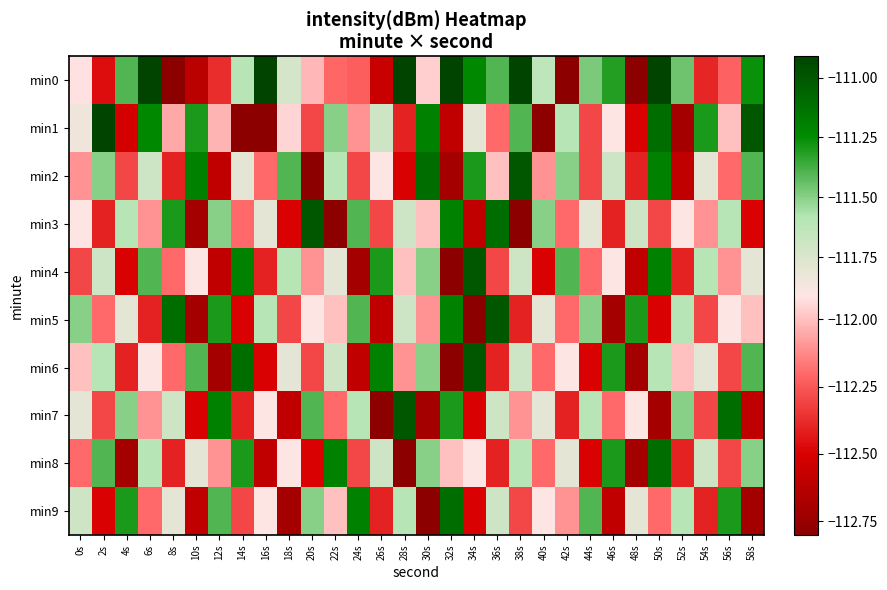

Reading right to left, what are all the values shown in this chart?

min0: 58s=-111.3	56s=-112.2	54s=-112.4	52s=-111.5	50s=-110.9	48s=-113.3	46s=-111.3	44s=-111.5	42s=-113.4	40s=-111.6	38s=-108.9	36s=-111.4	34s=-111.2	32s=-109.6	30s=-112.0	28s=-110.8	26s=-112.6	24s=-112.2	22s=-112.2	20s=-112.0	18s=-111.7	16s=-110.9	14s=-111.6	12s=-112.4	10s=-112.6	8s=-113.0	6s=-109.9	4s=-111.4	2s=-112.5	0s=-111.9
min1: 58s=-111.0	56s=-112.0	54s=-111.3	52s=-112.7	50s=-111.1	48s=-112.5	46s=-111.9	44s=-112.3	42s=-111.6	40s=-112.8	38s=-111.4	36s=-112.2	34s=-111.8	32s=-112.6	30s=-111.2	28s=-112.4	26s=-111.7	24s=-112.1	22s=-111.5	20s=-112.3	18s=-111.9	16s=-114.0	14s=-113.3	12s=-112.0	10s=-111.3	8s=-112.1	6s=-111.2	4s=-112.5	2s=-110.8	0s=-111.8
min2: 58s=-111.4	56s=-112.2	54s=-111.8	52s=-112.6	50s=-111.2	48s=-112.4	46s=-111.7	44s=-112.3	42s=-111.5	40s=-112.1	38s=-111.0	36s=-112.0	34s=-111.3	32s=-112.7	30s=-111.1	28s=-112.5	26s=-111.9	24s=-112.3	22s=-111.6	20s=-112.8	18s=-111.4	16s=-112.2	14s=-111.8	12s=-112.6	10s=-111.2	8s=-112.4	6s=-111.7	4s=-112.3	2s=-111.5	0s=-112.1
min3: 58s=-112.5	56s=-111.6	54s=-112.1	52s=-111.9	50s=-112.3	48s=-111.7	46s=-112.4	44s=-111.8	42s=-112.2	40s=-111.5	38s=-112.9	36s=-111.1	34s=-112.6	32s=-111.2	30s=-112.0	28s=-111.7	26s=-112.3	24s=-111.4	22s=-112.8	20s=-111.0	18s=-112.5	16s=-111.8	14s=-112.2	12s=-111.5	10s=-112.7	8s=-111.3	6s=-112.1	4s=-111.6	2s=-112.4	0s=-111.9
min4: 58s=-111.8	56s=-112.1	54s=-111.6	52s=-112.4	50s=-111.2	48s=-112.6	46s=-111.9	44s=-112.2	42s=-111.4	40s=-112.5	38s=-111.7	36s=-112.3	34s=-111.0	32s=-112.8	30s=-111.5	28s=-112.0	26s=-111.3	24s=-112.7	22s=-111.8	20s=-112.1	18s=-111.6	16s=-112.4	14s=-111.2	12s=-112.6	10s=-111.9	8s=-112.2	6s=-111.4	4s=-112.5	2s=-111.7	0s=-112.3
min5: 58s=-112.0	56s=-111.9	54s=-112.3	52s=-111.6	50s=-112.5	48s=-111.3	46s=-112.7	44s=-111.5	42s=-112.2	40s=-111.8	38s=-112.4	36s=-111.0	34s=-112.8	32s=-111.2	30s=-112.1	28s=-111.7	26s=-112.6	24s=-111.4	22s=-112.0	20s=-111.9	18s=-112.3	16s=-111.6	14s=-112.5	12s=-111.3	10s=-112.7	8s=-111.1	6s=-112.4	4s=-111.8	2s=-112.2	0s=-111.5
min6: 58s=-111.4	56s=-112.3	54s=-111.8	52s=-112.0	50s=-111.6	48s=-112.7	46s=-111.3	44s=-112.5	42s=-111.9	40s=-112.2	38s=-111.7	36s=-112.4	34s=-111.0	32s=-112.8	30s=-111.5	28s=-112.1	26s=-111.2	24s=-112.6	22s=-111.7	20s=-112.3	18s=-111.8	16s=-112.5	14s=-111.1	12s=-112.7	10s=-111.4	8s=-112.2	6s=-111.9	4s=-112.4	2s=-111.6	0s=-112.0
min7: 58s=-112.6	56s=-111.1	54s=-112.3	52s=-111.5	50s=-112.7	48s=-111.9	46s=-112.2	44s=-111.6	42s=-112.4	40s=-111.8	38s=-112.1	36s=-111.7	34s=-112.5	32s=-111.3	30s=-112.7	28s=-111.0	26s=-112.8	24s=-111.6	22s=-112.2	20s=-111.4	18s=-112.6	16s=-111.9	14s=-112.4	12s=-111.2	10s=-112.5	8s=-111.7	6s=-112.1	4s=-111.5	2s=-112.3	0s=-111.8
min8: 58s=-111.5	56s=-112.3	54s=-111.7	52s=-112.4	50s=-111.1	48s=-112.7	46s=-111.3	44s=-112.5	42s=-111.8	40s=-112.2	38s=-111.6	36s=-112.4	34s=-111.9	32s=-112.0	30s=-111.5	28s=-112.8	26s=-111.7	24s=-112.3	22s=-111.2	20s=-112.5	18s=-111.9	16s=-112.6	14s=-111.3	12s=-112.1	10s=-111.8	8s=-112.4	6s=-111.6	4s=-112.7	2s=-111.4	0s=-112.2
min9: 58s=-112.7	56s=-111.3	54s=-112.4	52s=-111.6	50s=-112.2	48s=-111.8	46s=-112.6	44s=-111.4	42s=-112.1	40s=-111.9	38s=-112.3	36s=-111.7	34s=-112.5	32s=-111.1	30s=-112.8	28s=-111.6	26s=-112.4	24s=-111.2	22s=-112.0	20s=-111.5	18s=-112.7	16s=-111.9	14s=-112.3	12s=-111.4	10s=-112.6	8s=-111.8	6s=-112.2	4s=-111.3	2s=-112.5	0s=-111.7